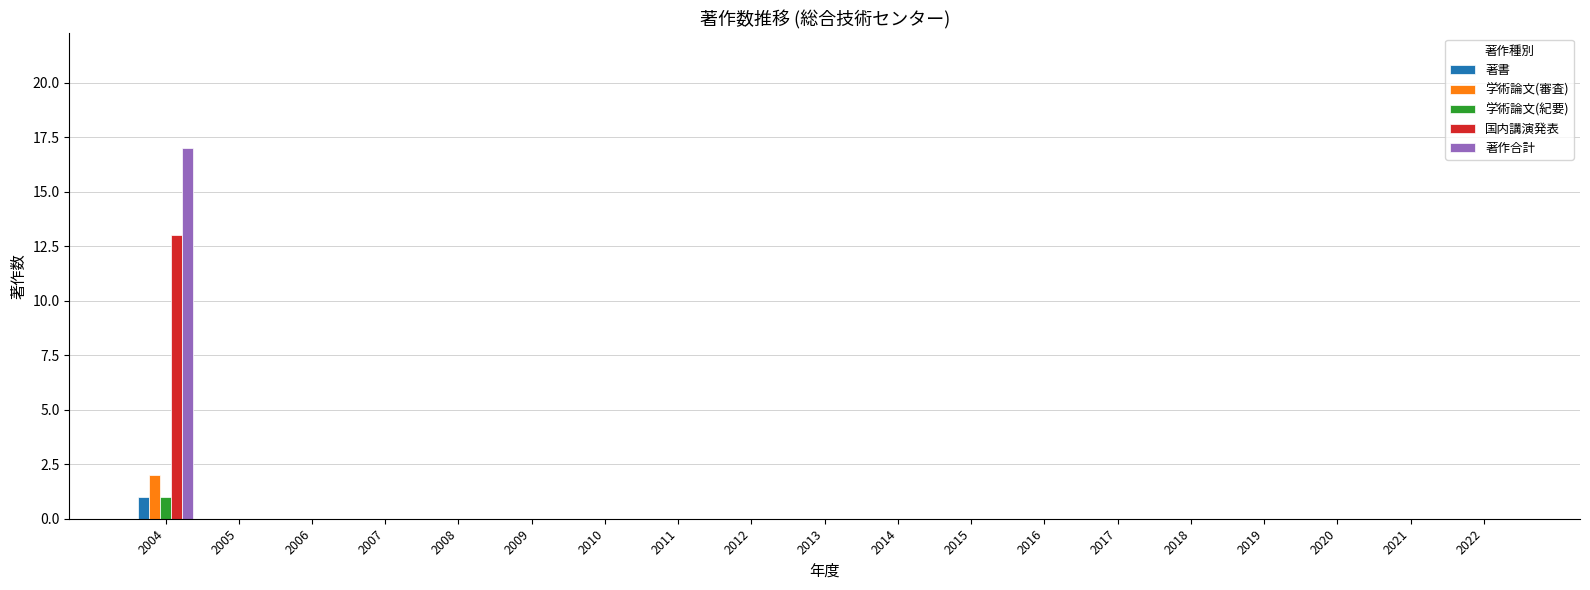

At which category is the sum across all series the highest?

2004